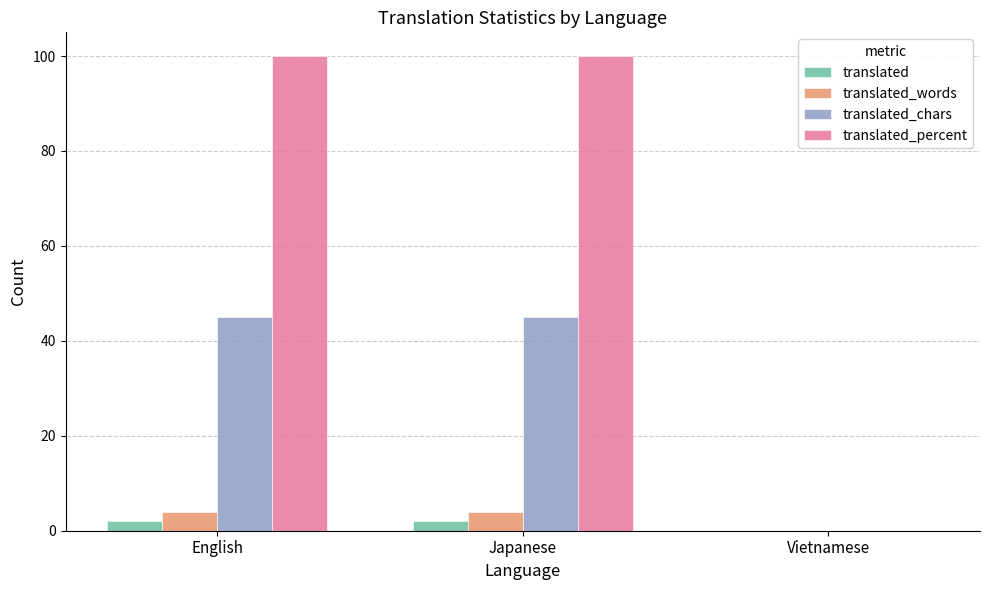

Between Japanese and Vietnamese, which series saw the biggest shift?

translated_percent